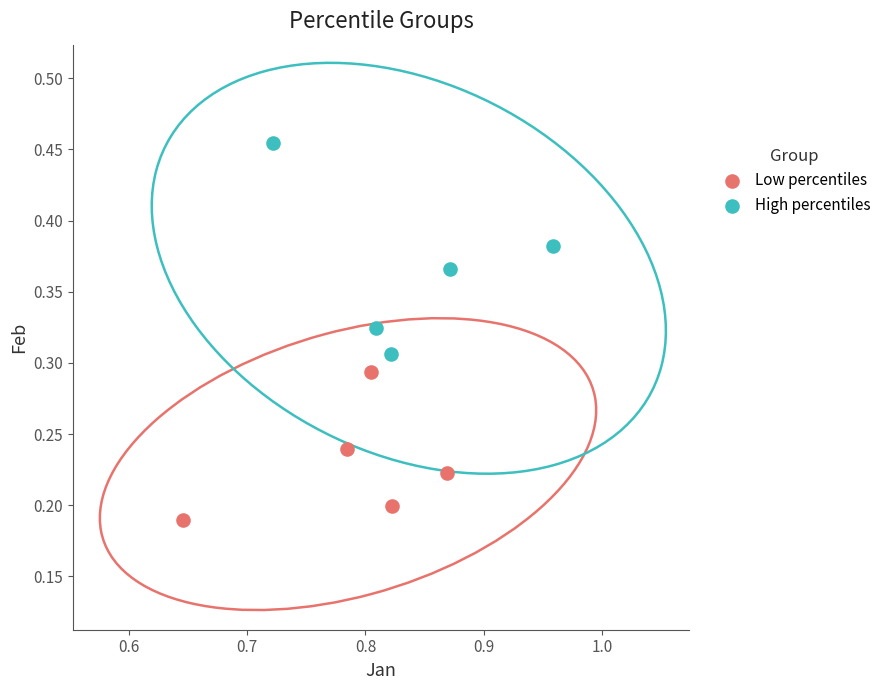

Which series reaches the maximum Y coordinate?

High percentiles